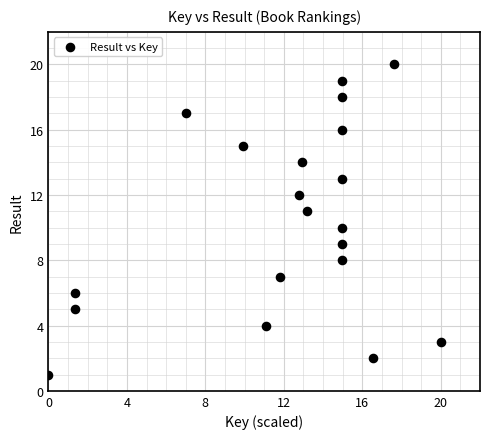

What is the range of Y values (max minus min)?

19